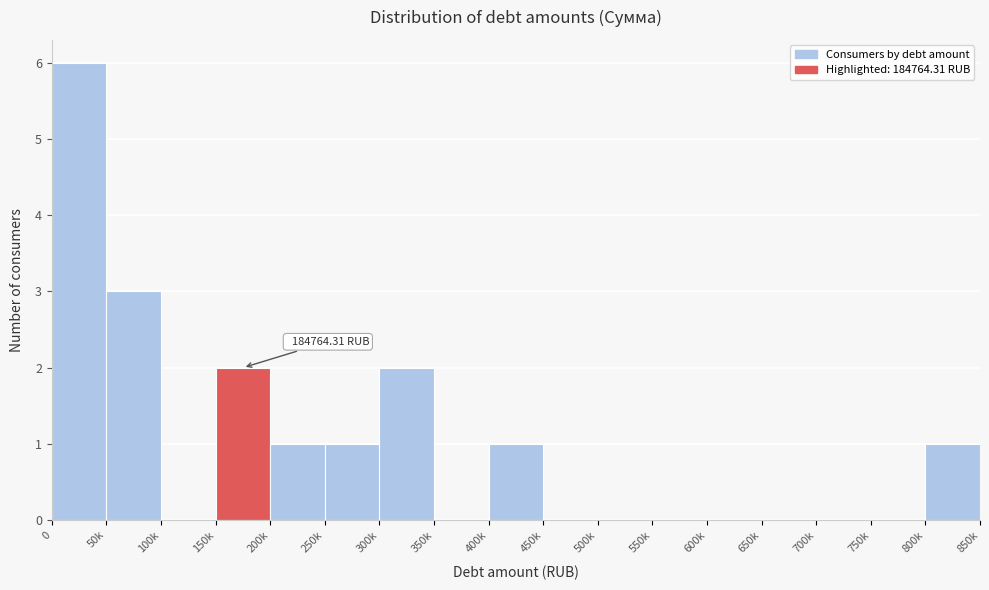

What is the change in value from 50k to 350k?

-3